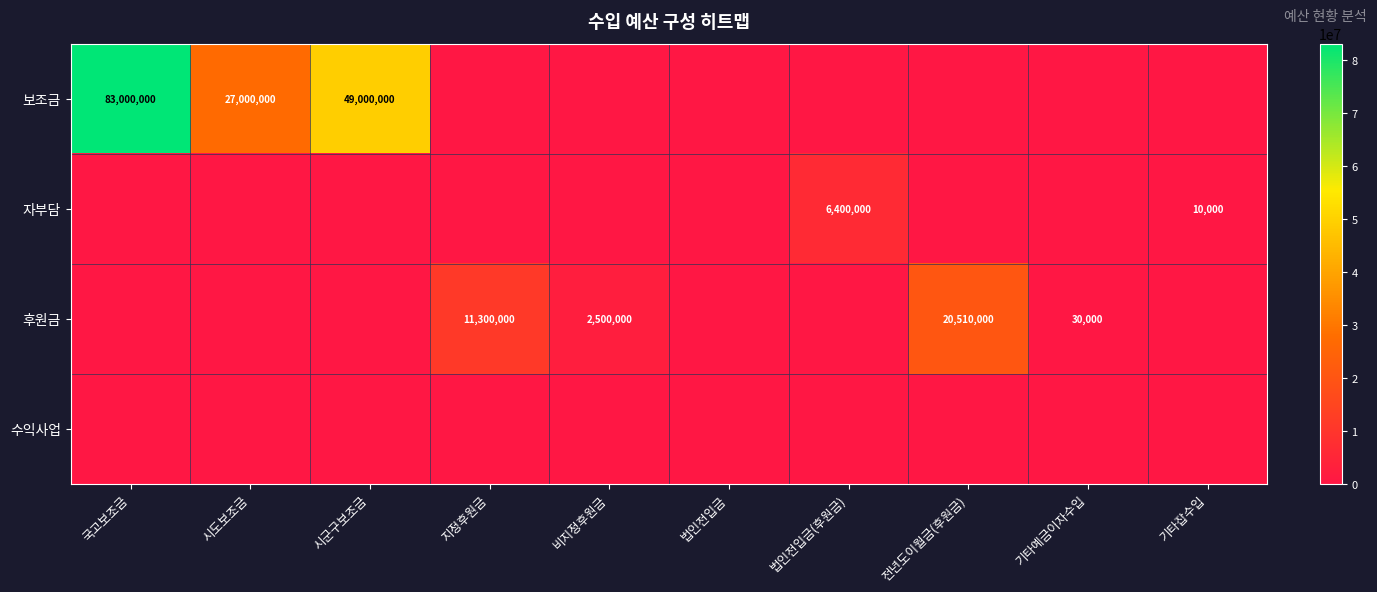

Is it true that 후원금 equals 48480 at 기타예금이자수입?

False